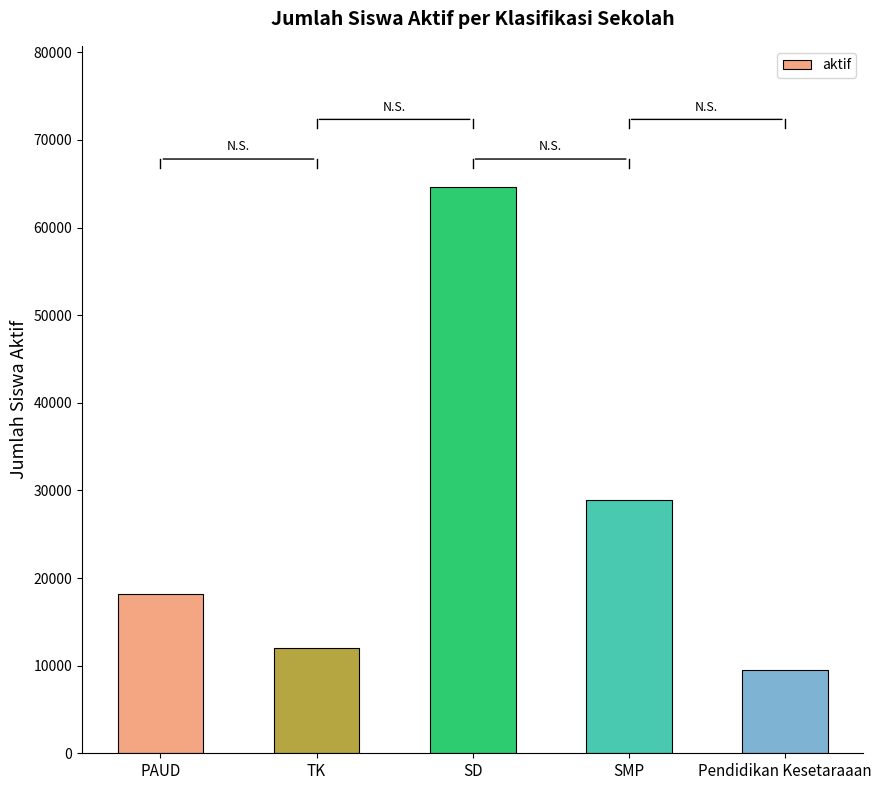

Reading right to left, extract all data points from this chart.

9536	28945	64589	11992	18159